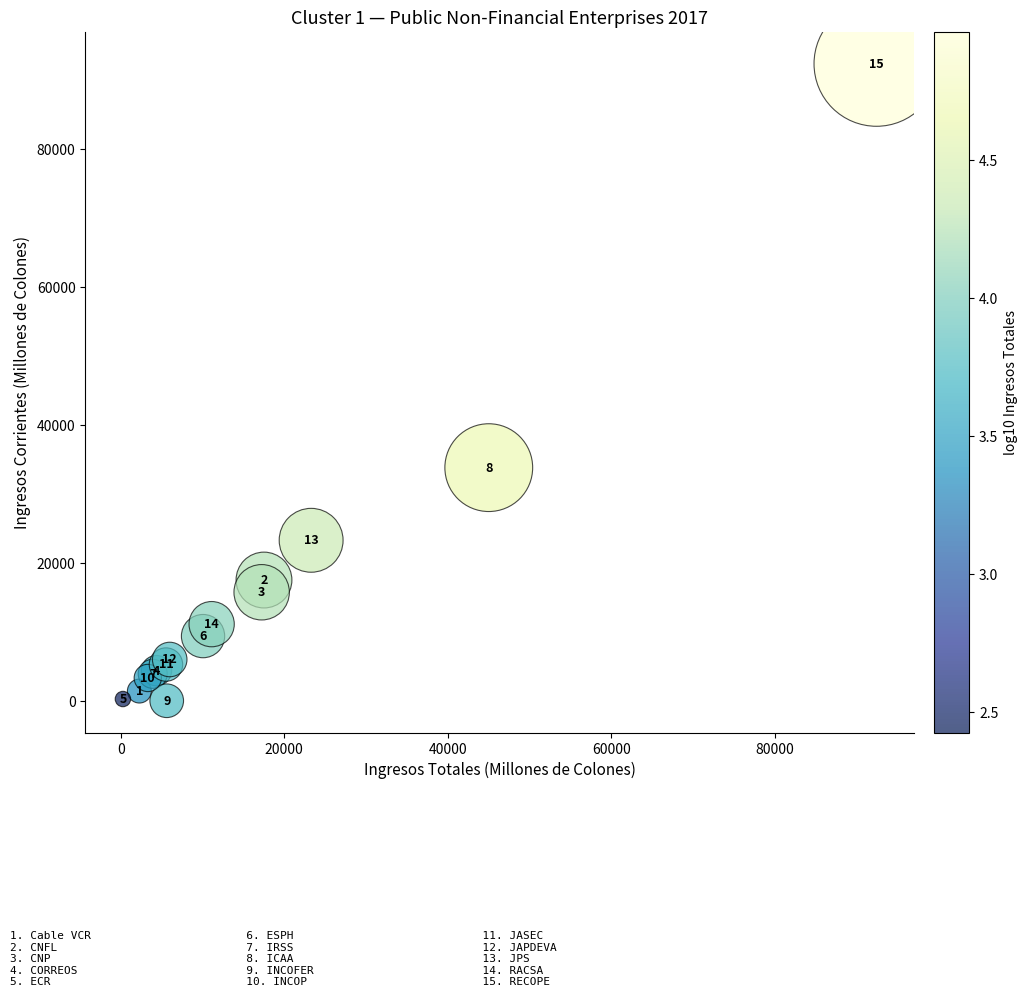

What Y value in the scatter plot is closest to 46210?

33823.5